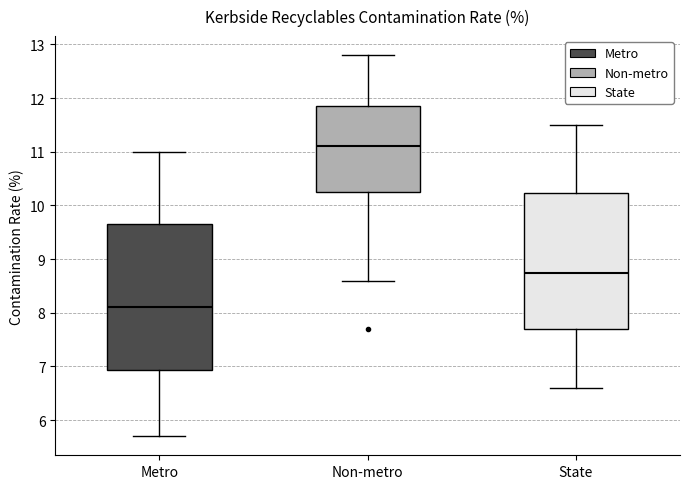

Where does the lower whisker of the box for Metro end on the y-axis? The values are not printed on the chart, so give them approximately, as read against the axis.

5.7